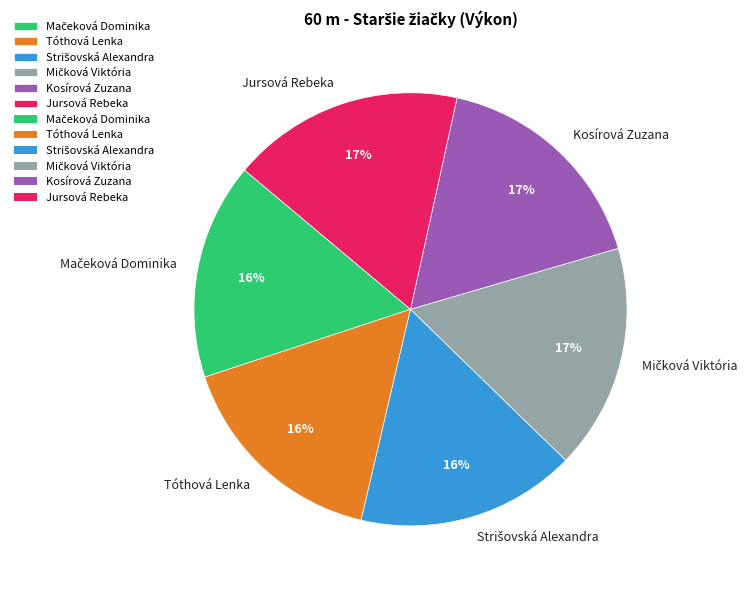

To the nearest percent, what is the difference between the largest and smallest slice percentages?

1%